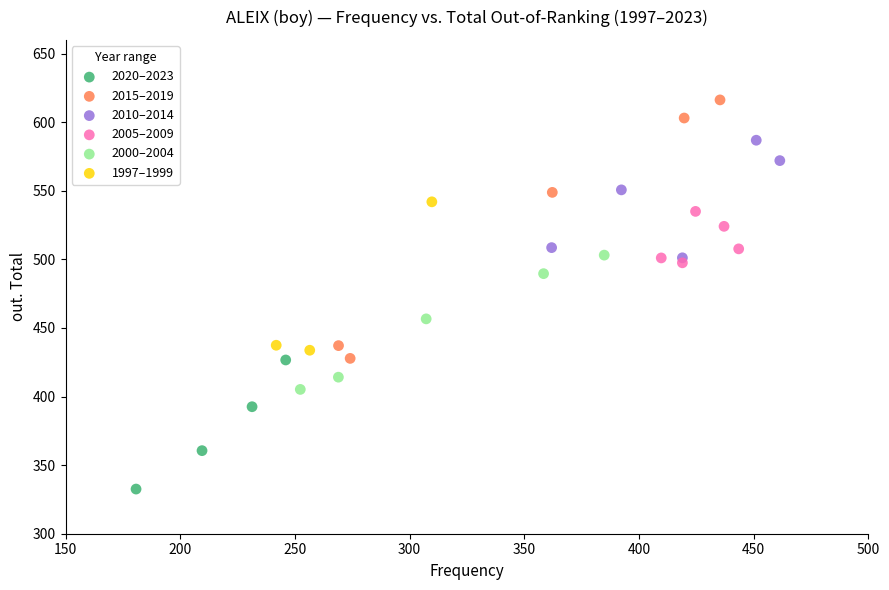

Which series reaches the minimum Y coordinate?

2020–2023